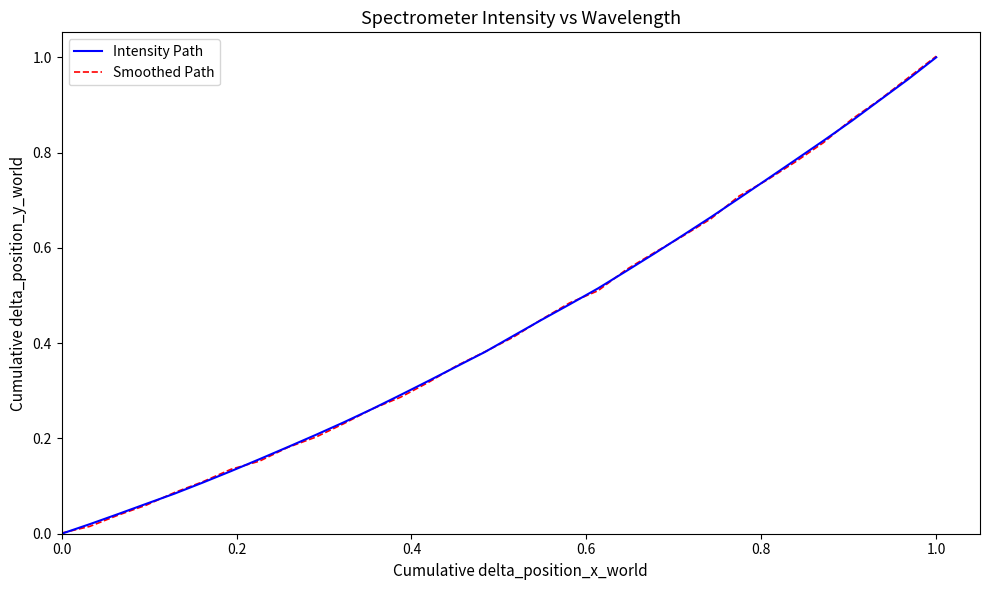

Which series has the largest range (max minus min)?

Smoothed Path